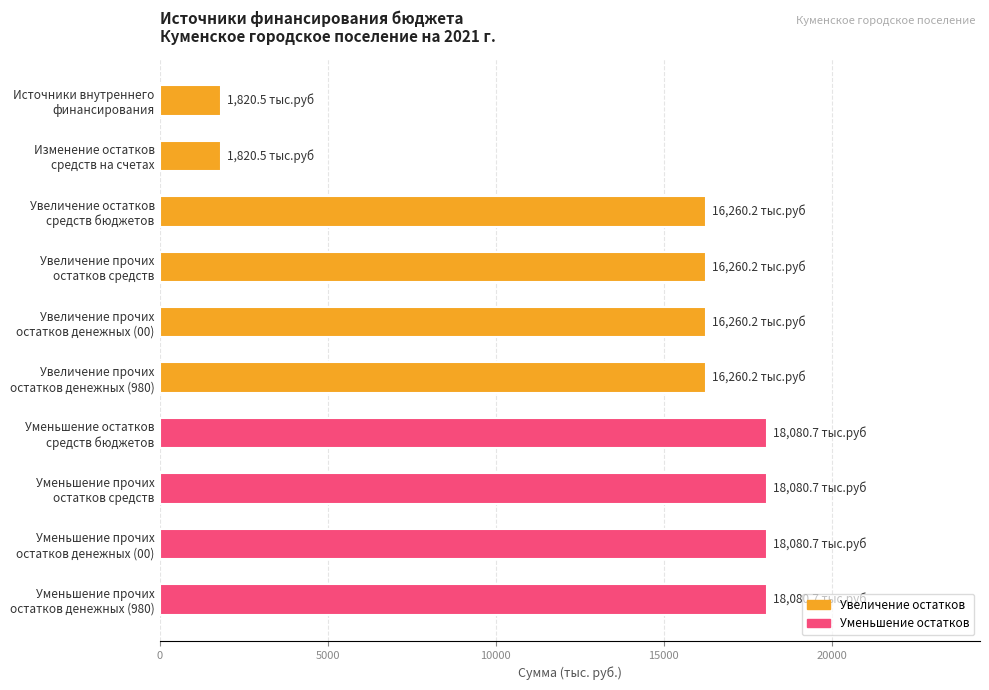

Are the bars horizontal?

Yes